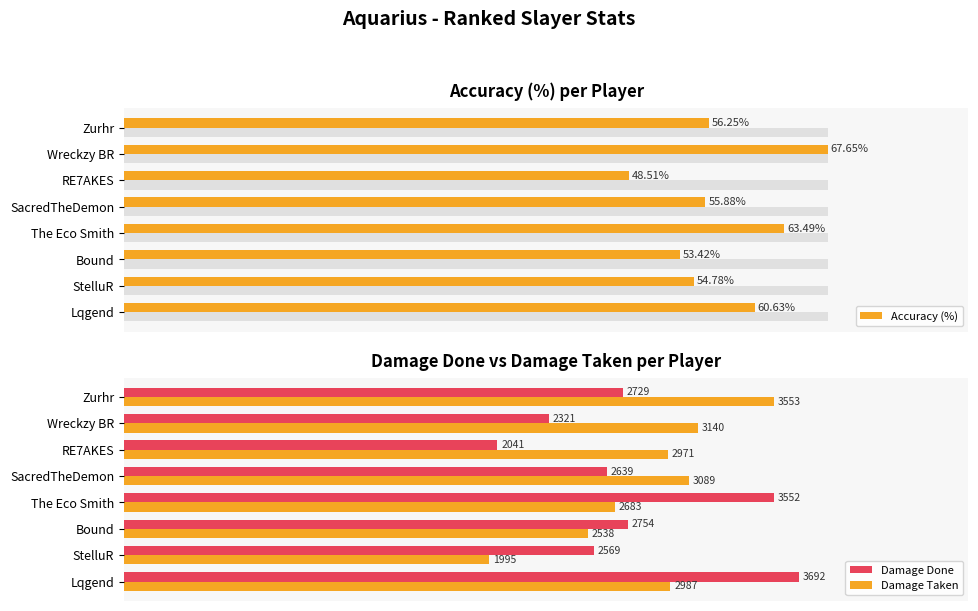

What value does the Accuracy (%) series have at SacredTheDemon?

55.9